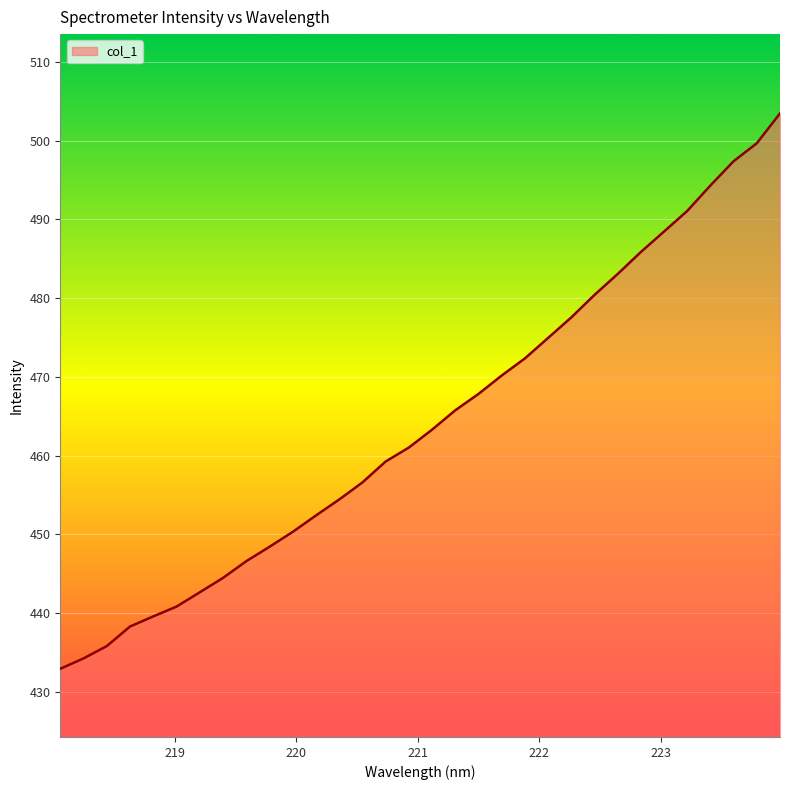

What is the greatest value displayed?

503.5